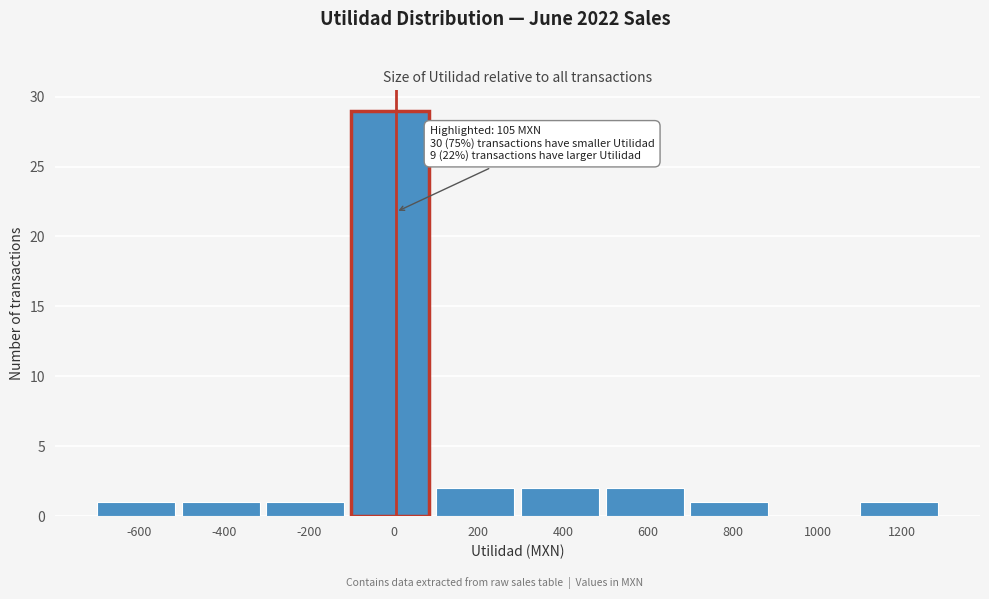

Reading left to right, extract all data points from this chart.

-600=1	-400=1	-200=1	0=29	200=2	400=2	600=2	800=1	1000=0	1200=1